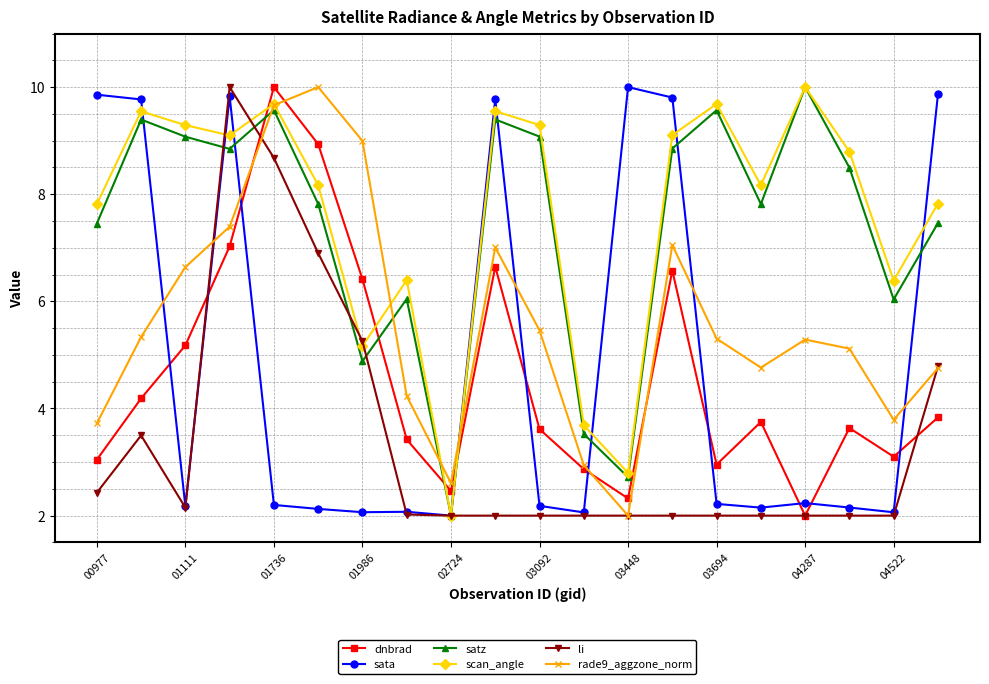

How many interior local valleys does the scan_angle series have?

6